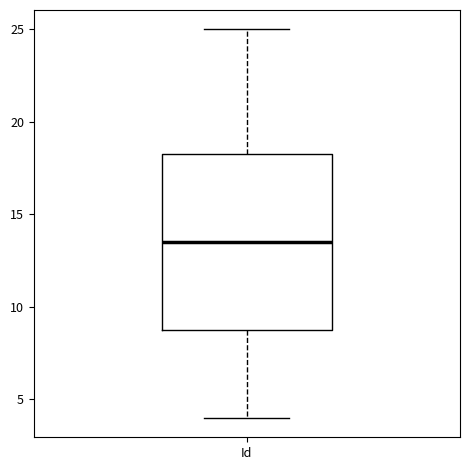

Transcribe this box plot: give where the median line is, the range the box spans, and where the two whiskers end, as read against the y-axis. The values are not printed on the chart, so give them approximately, as read against the axis.

median 13.5, box 9.0 to 18.5, whiskers 4.0 to 25.0